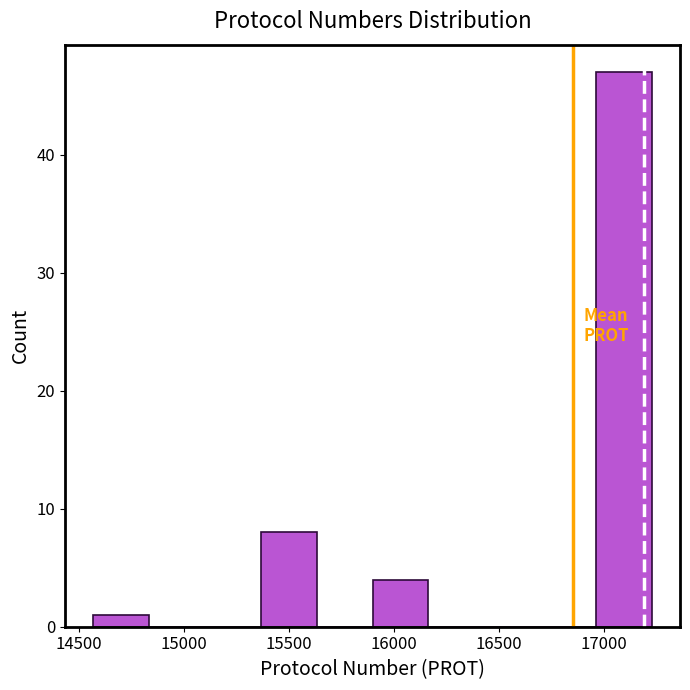

Which range on the x-axis has the tallest bar?

16950 to 17250